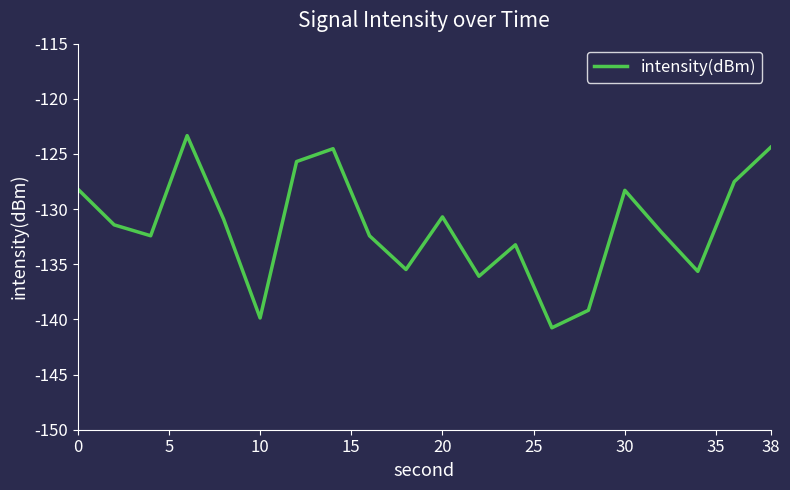

What is the smallest value displayed?

-140.8